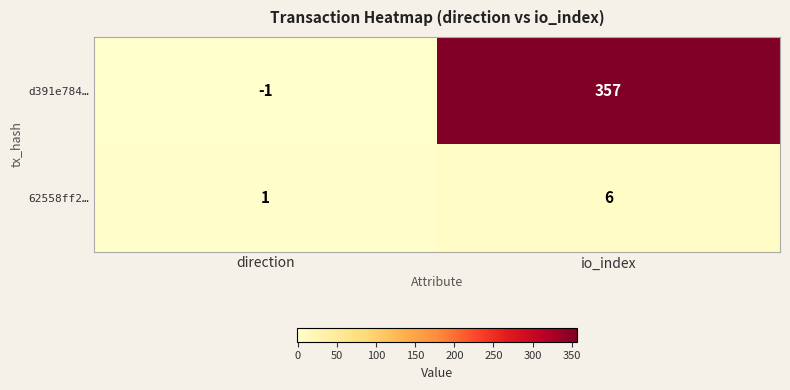

At which category is the sum across all series the highest?

io_index